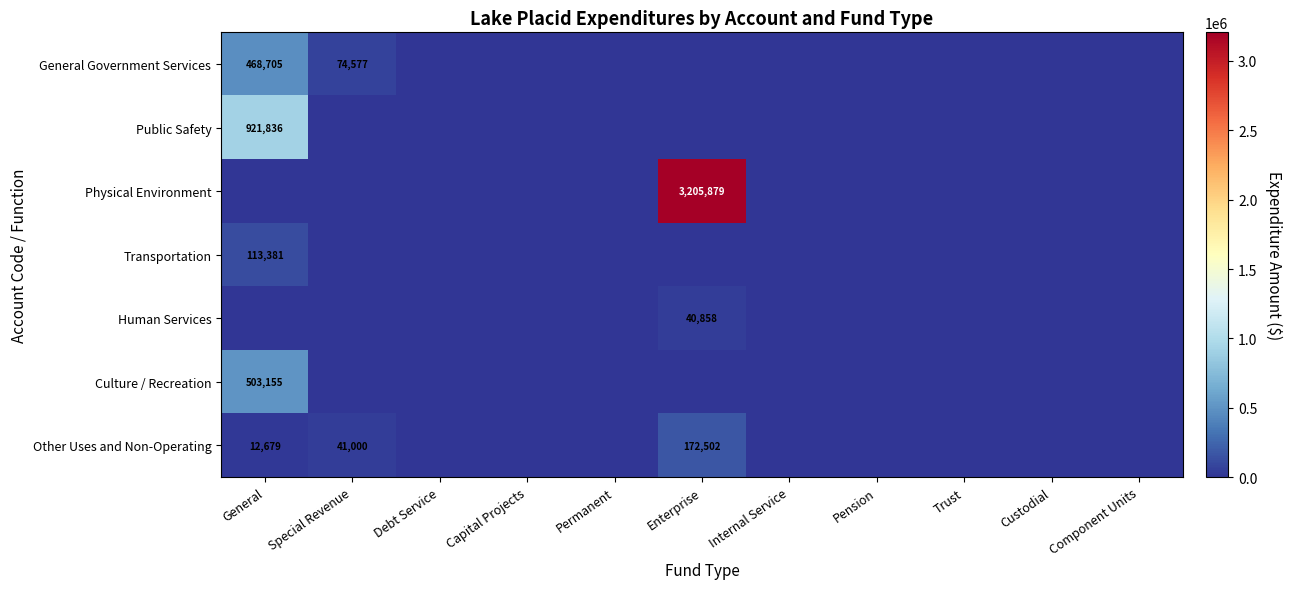

The value of Transportation at Trust is -63135. True or false?

False